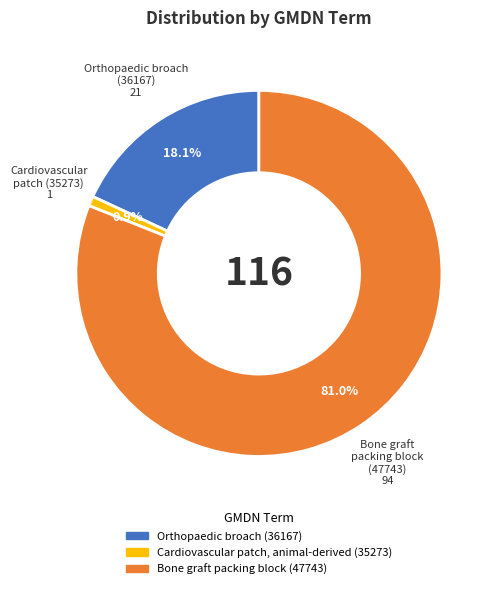

To the nearest percent, what is the combined percentage of Bone graft packing block (47743) and Cardiovascular patch, animal-derived (35273)?

82%